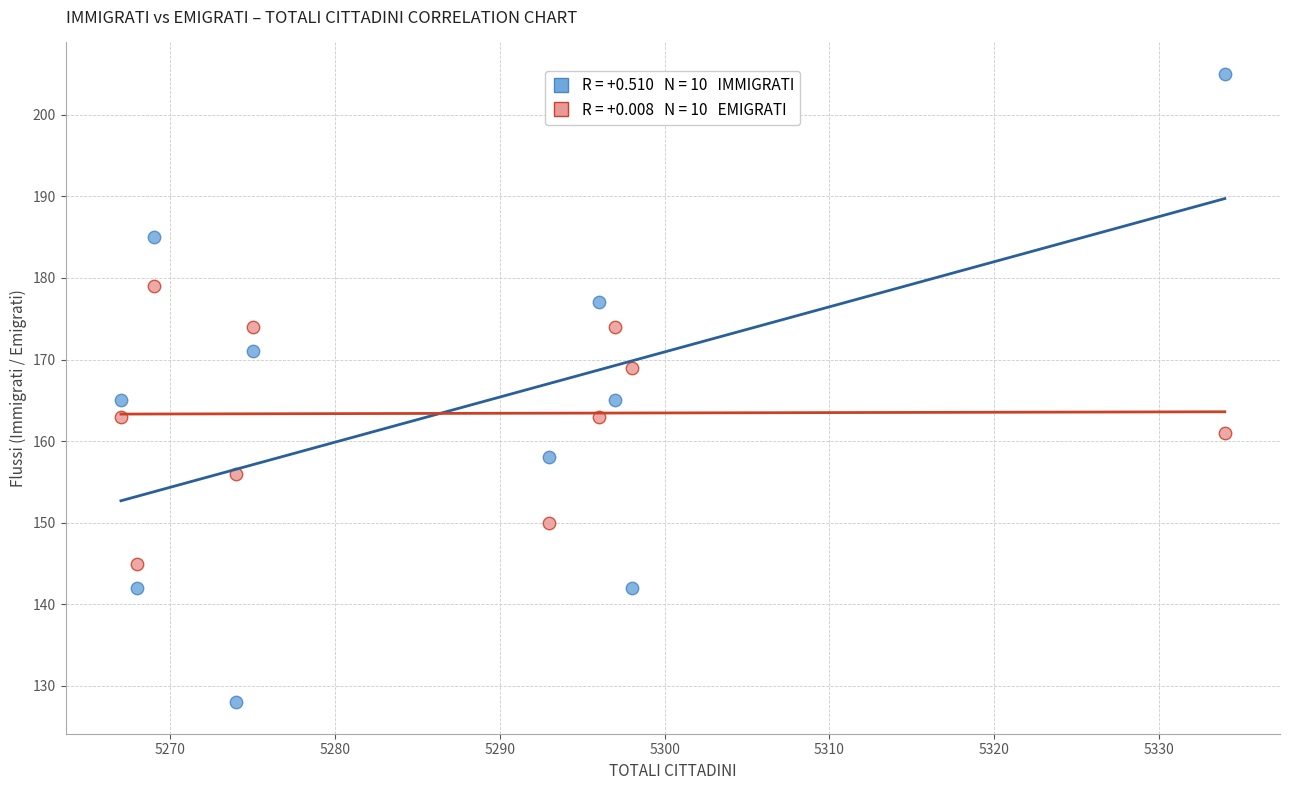

Across all data points, what is the range of Y values (max minus min)?

77